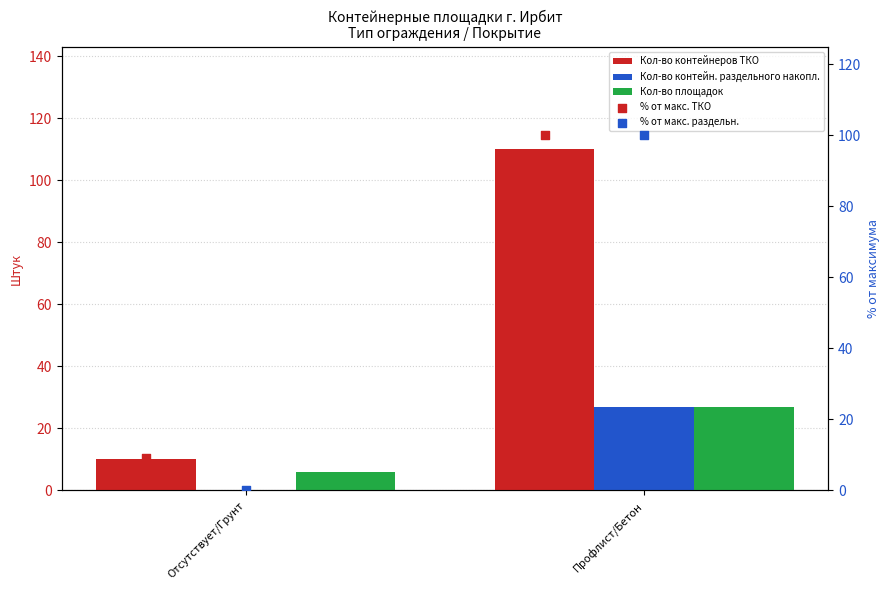

What is the total value across all series at Отсутствует/Грунт?

25.1